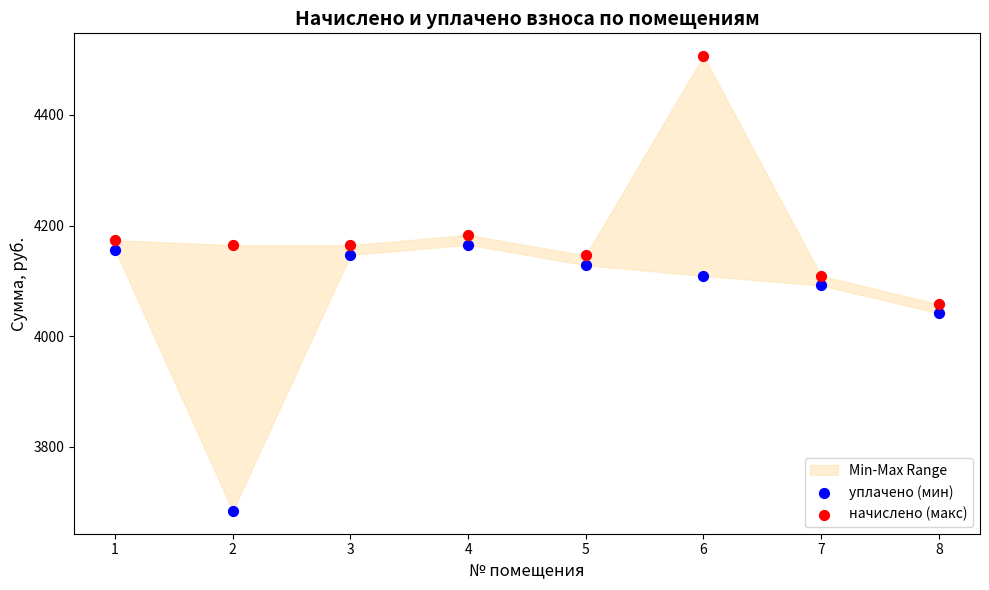

Which series contains the lowest Y value?

уплачено (мин)